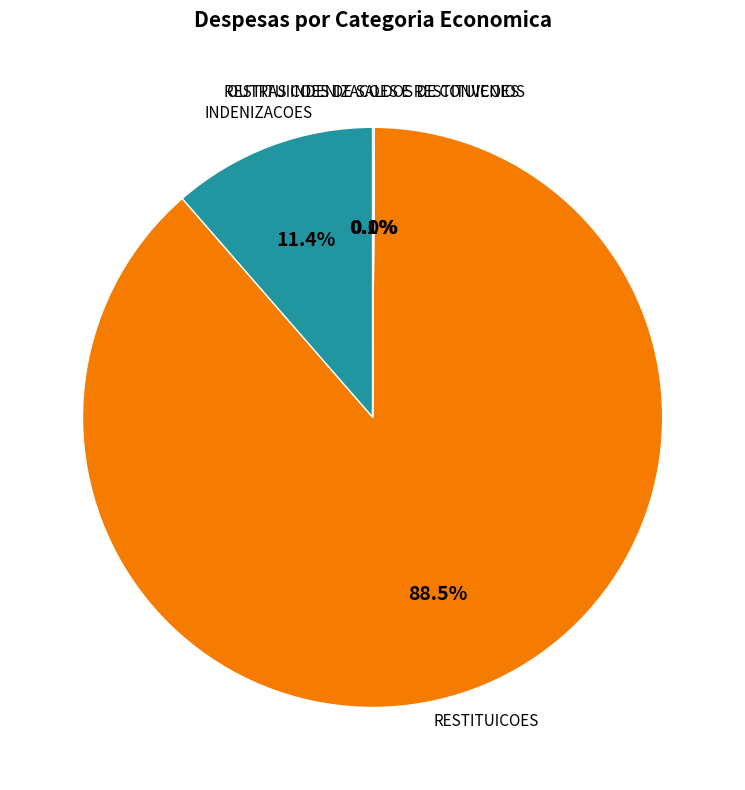

The RESTITUICOES slice represents 74% of the pie. True or false?

False